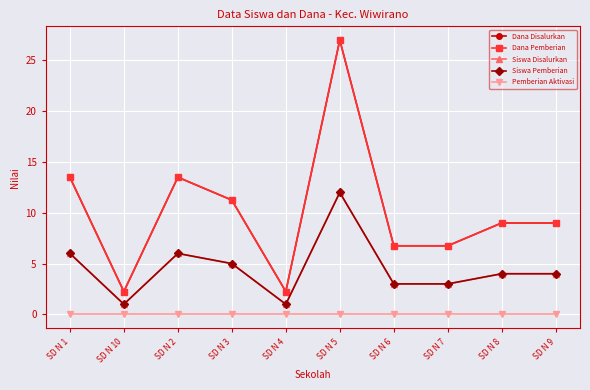

At which label is Dana Pemberian closest to 14?

SD N 1